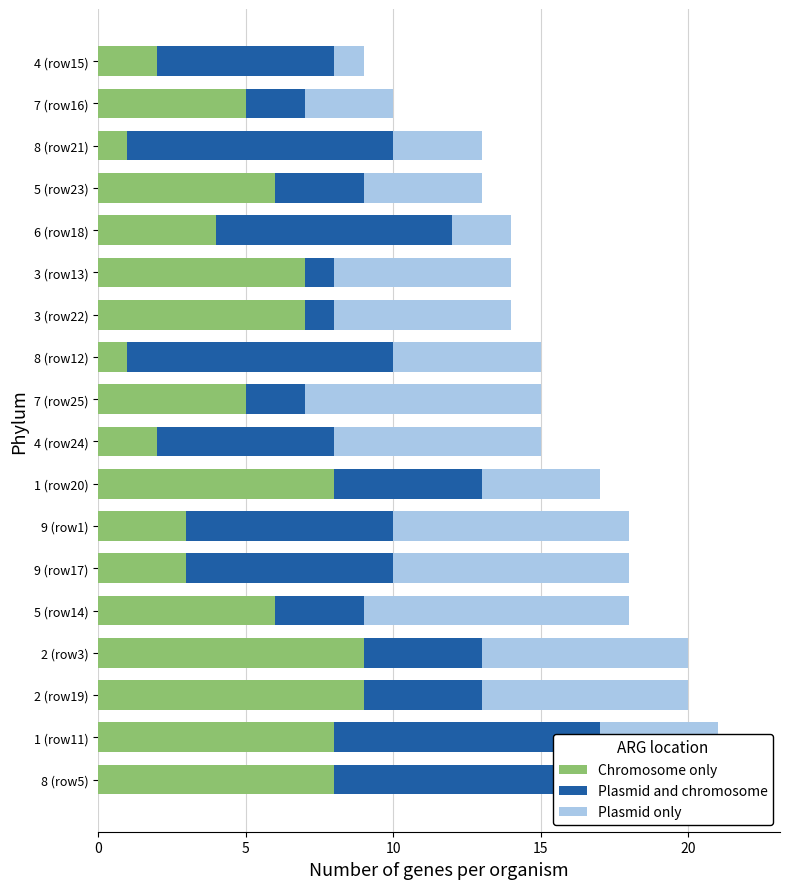

Which series has the largest range (max minus min)?

Chromosome only